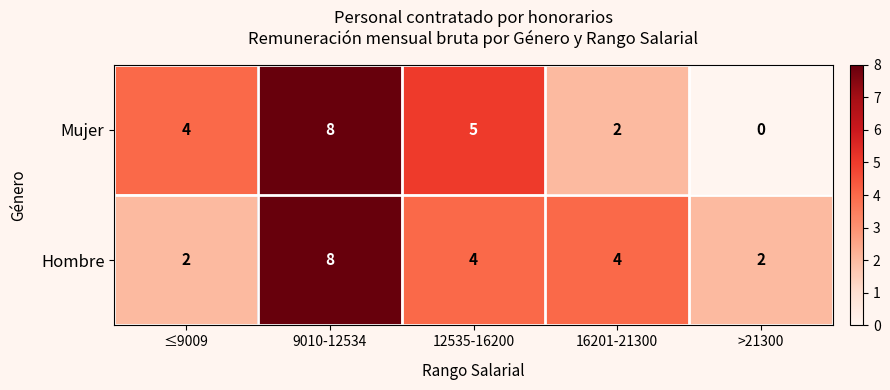

Rank the series at 12535-16200 from lowest to highest value.

Hombre, Mujer